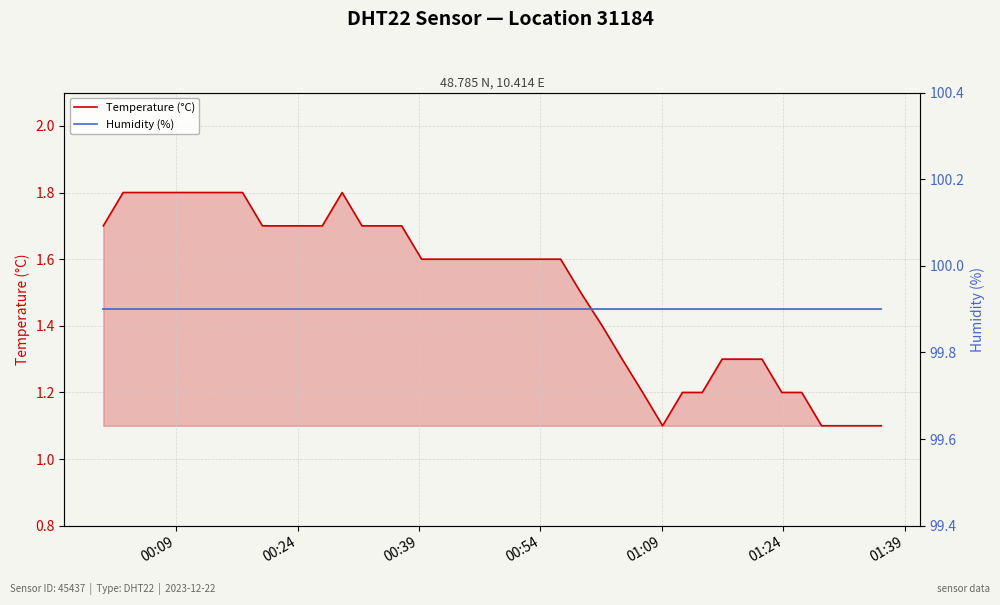

Is it true that Humidity (%) equals 165.0 at 20?

False